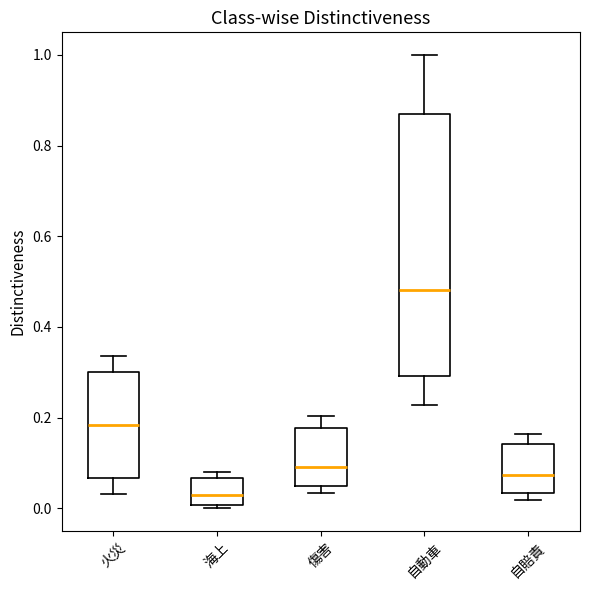

Where is the upper edge of the box for 火災 on the y-axis? The values are not printed on the chart, so give them approximately, as read against the axis.

0.30